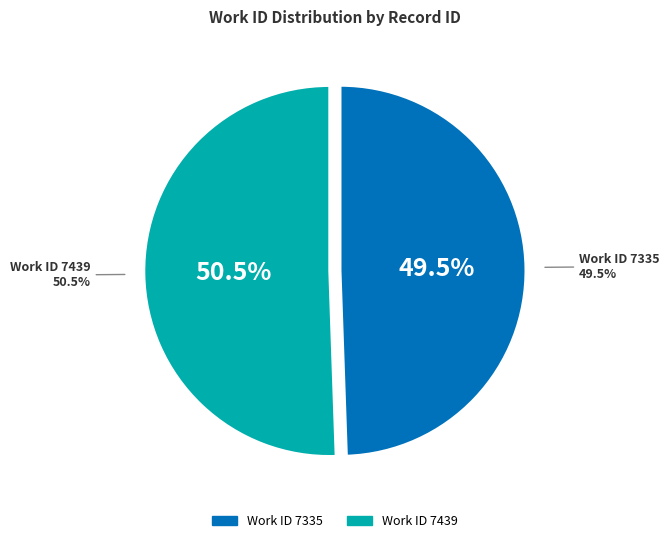

Is there a majority slice in this chart?

Yes